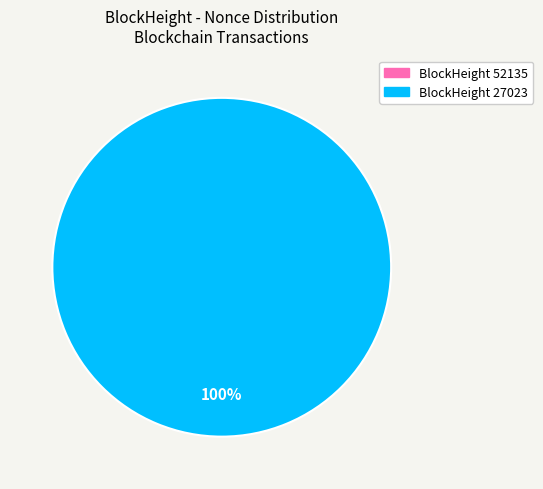

Between 52135 and 27023, which is larger?

27023